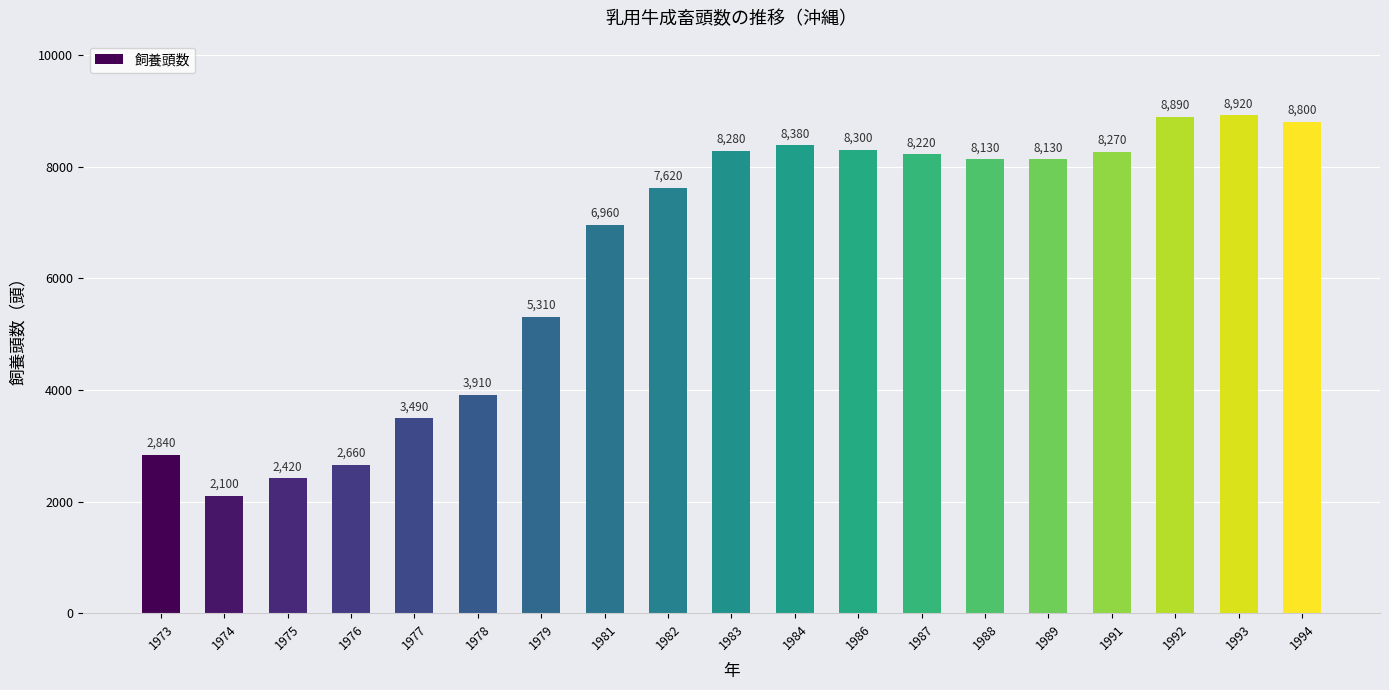

Reading left to right, extract all data points from this chart.

1973=2840	1974=2100	1975=2420	1976=2660	1977=3490	1978=3910	1979=5310	1981=6960	1982=7620	1983=8280	1984=8380	1986=8300	1987=8220	1988=8130	1989=8130	1991=8270	1992=8890	1993=8920	1994=8800